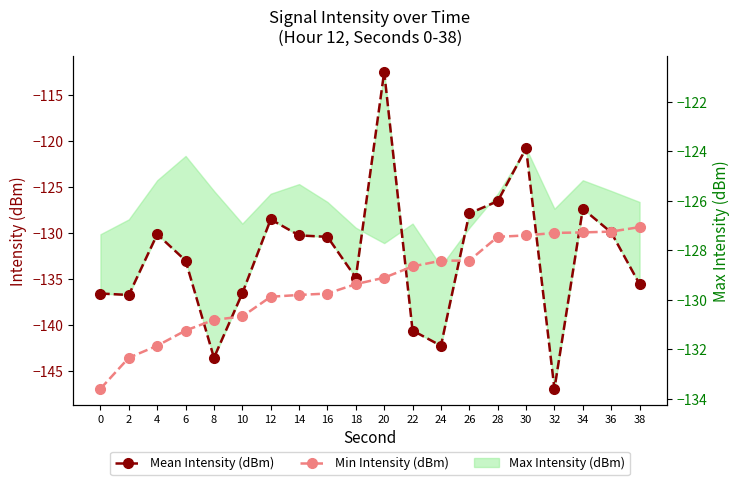

In Mean Intensity (dBm), how many points are higher than both neighbors (excluding endpoints)?

5